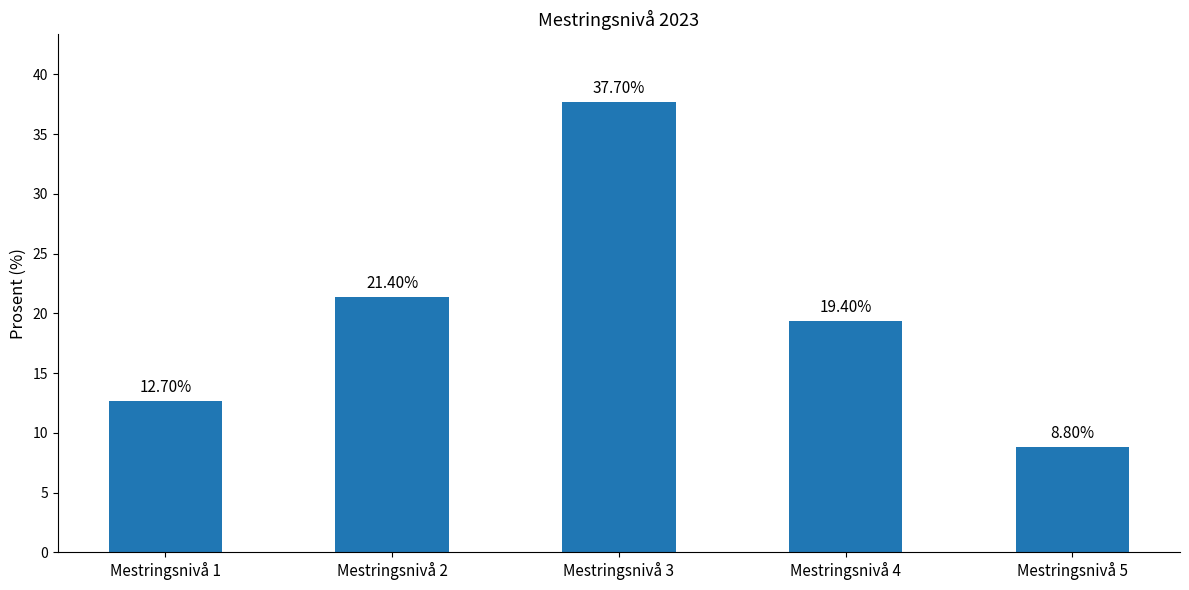

What is the greatest value displayed?

37.7